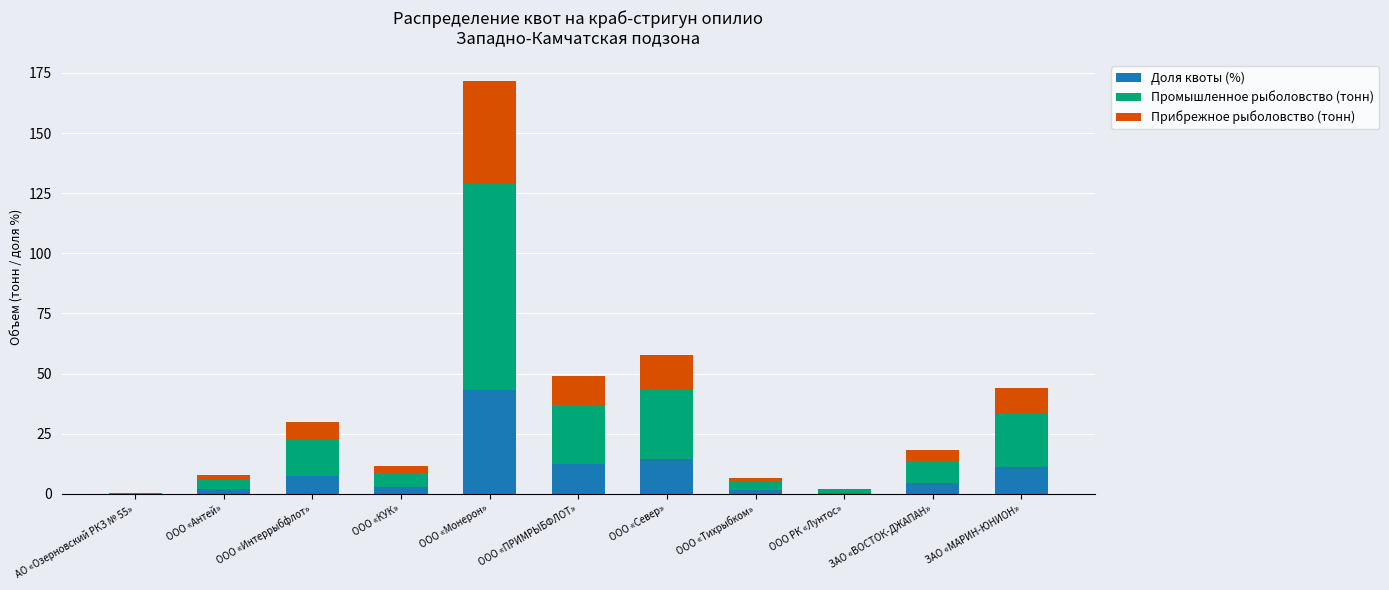

Where is Доля квоты (%) nearest to the value 21?

ООО «Север»